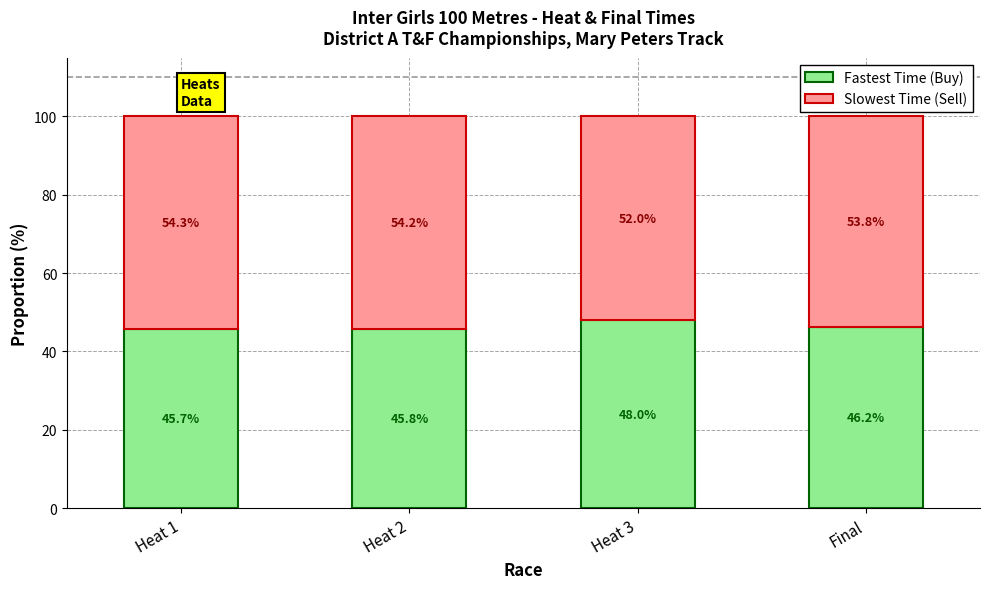

What are all the series names shown in the legend?

Fastest Time (Buy), Slowest Time (Sell)